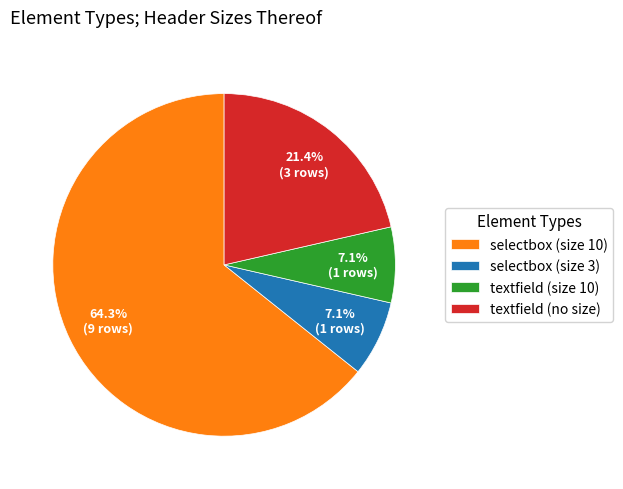

What is the ratio of the value at textfield (no size) to the value at selectbox (size 10)?

0.3